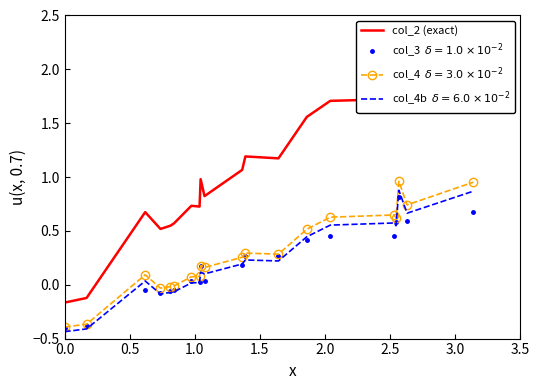

How many lines are shown in the chart?

1